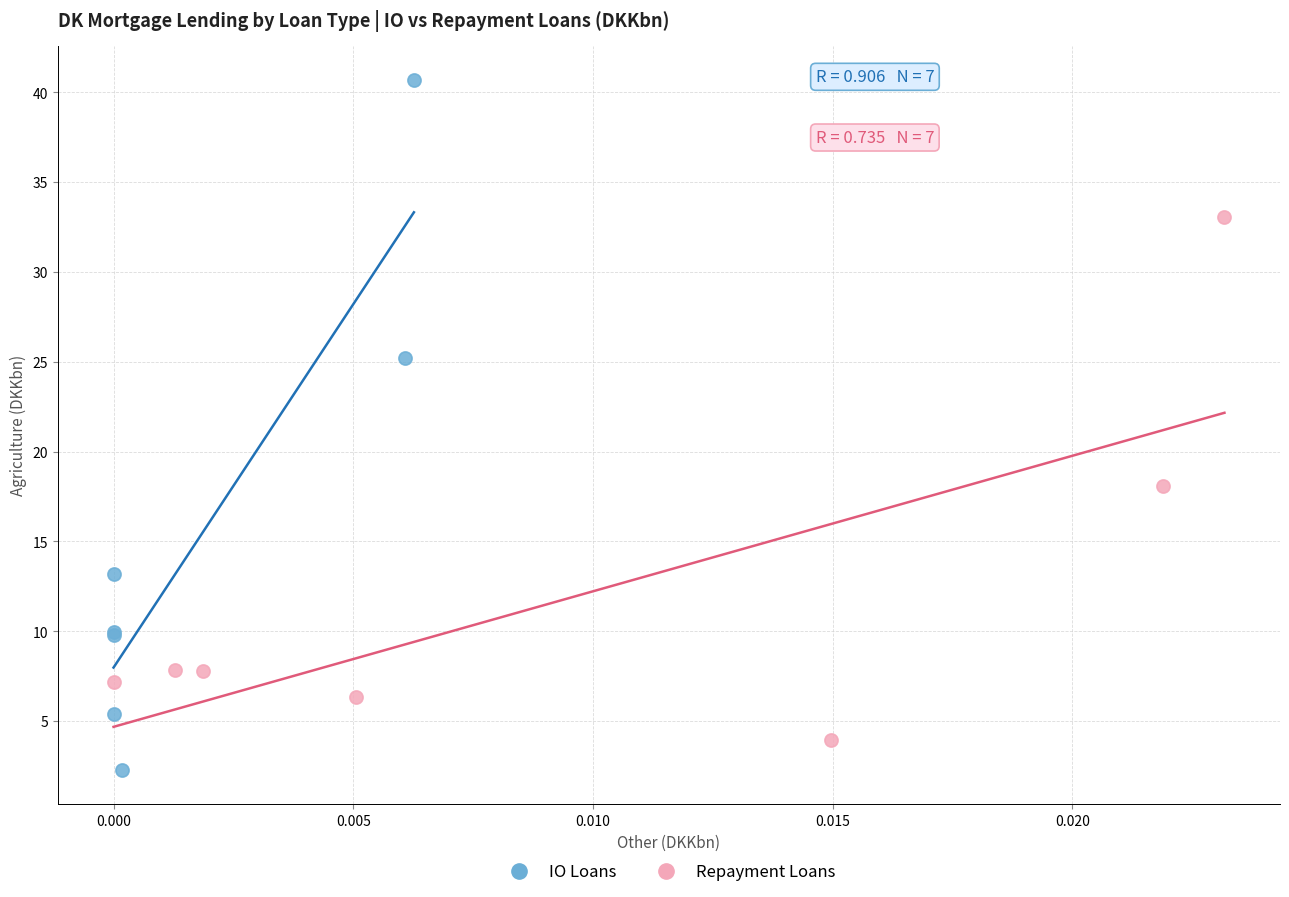

Which series reaches the maximum Y coordinate?

IO Loans